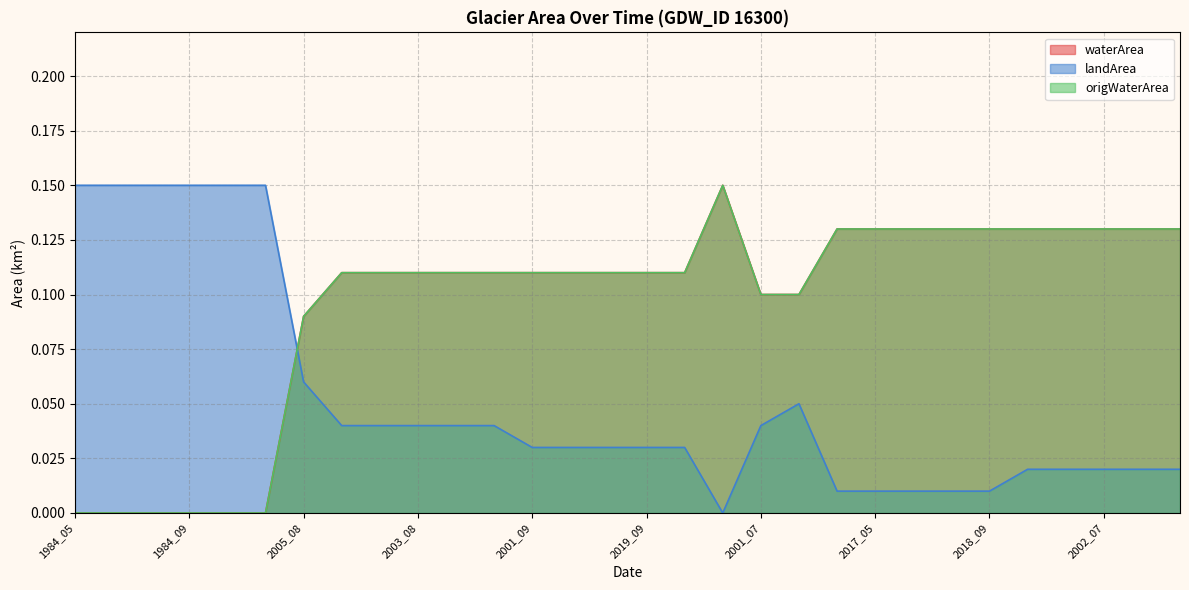

At which label does landArea reach its peak?

1984_05